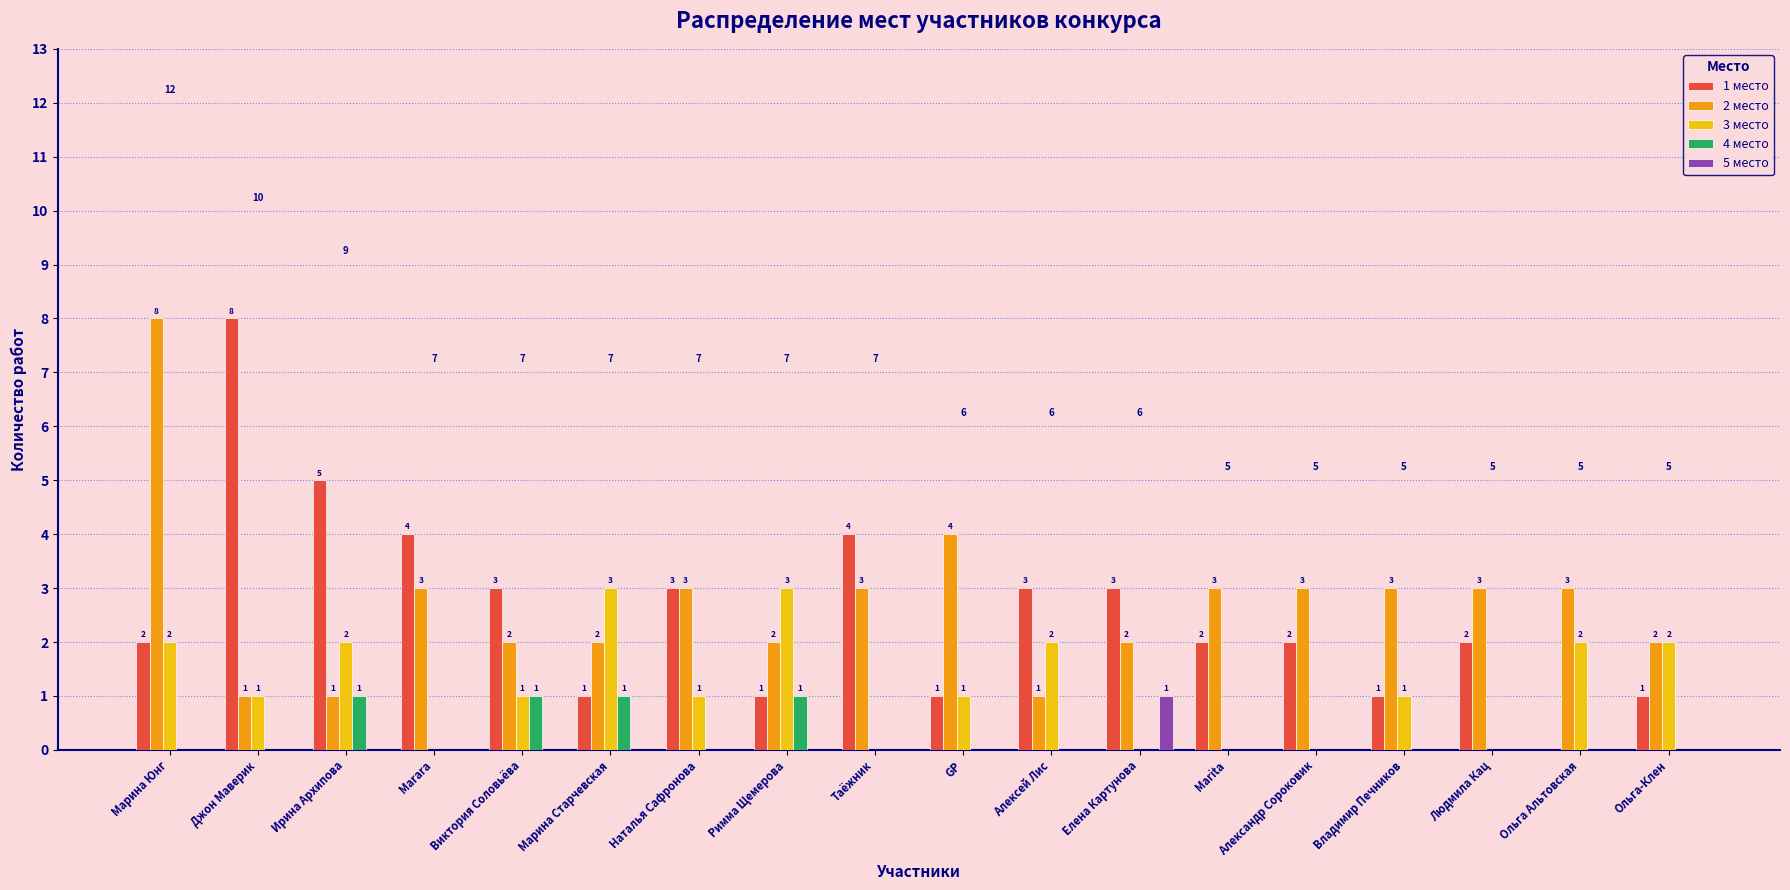

How many data points in 5 место are above 0?

1